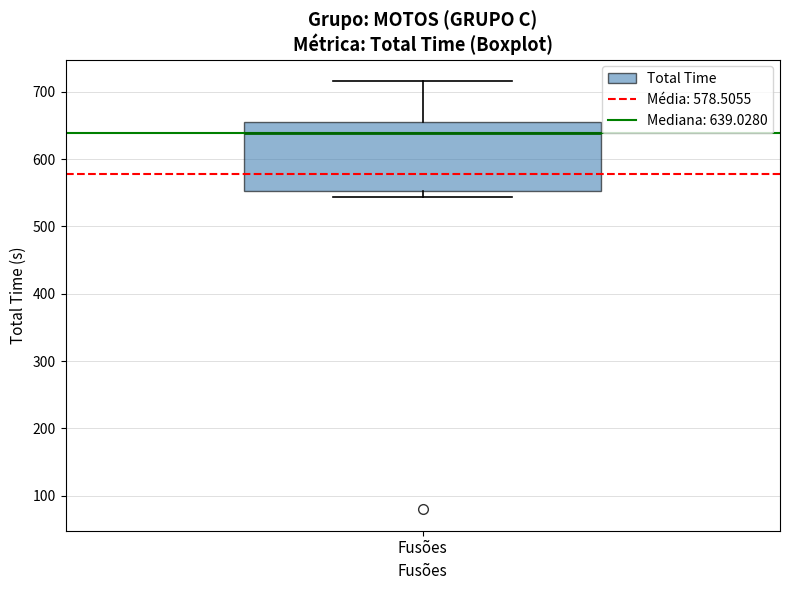

Where does the median line of the box for Fusões sit on the y-axis? The values are not printed on the chart, so give them approximately, as read against the axis.

640